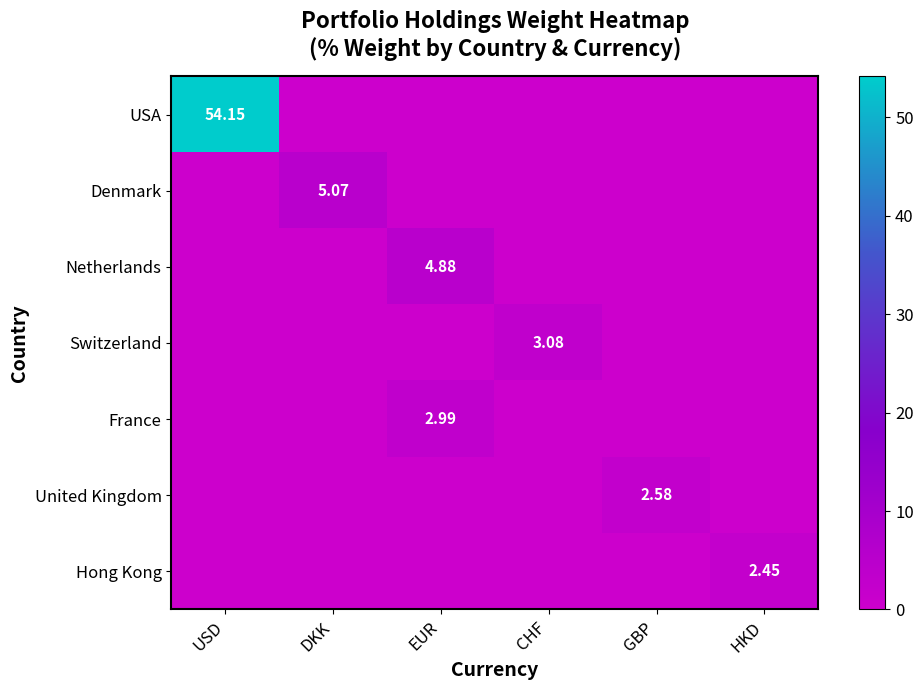

Rank the series at GBP from lowest to highest value.

USA, Denmark, Netherlands, Switzerland, France, Hong Kong, United Kingdom